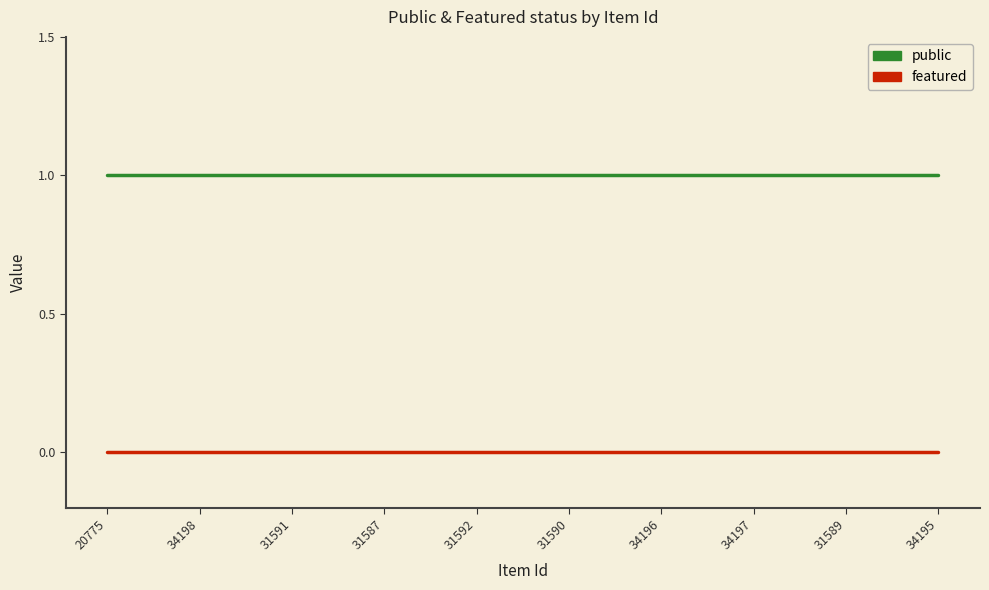

What position from the left is 31587?

4